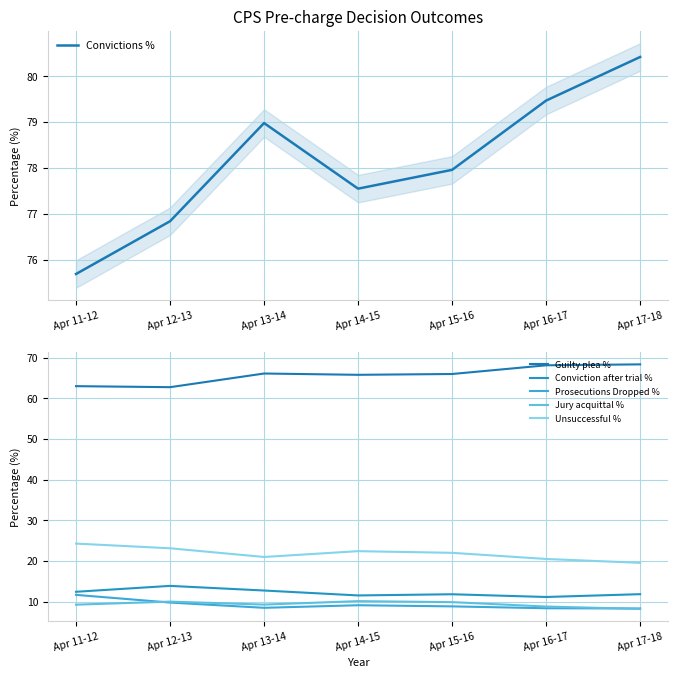

At which label does Jury acquittal % first exceed 9?

Apr 11-12